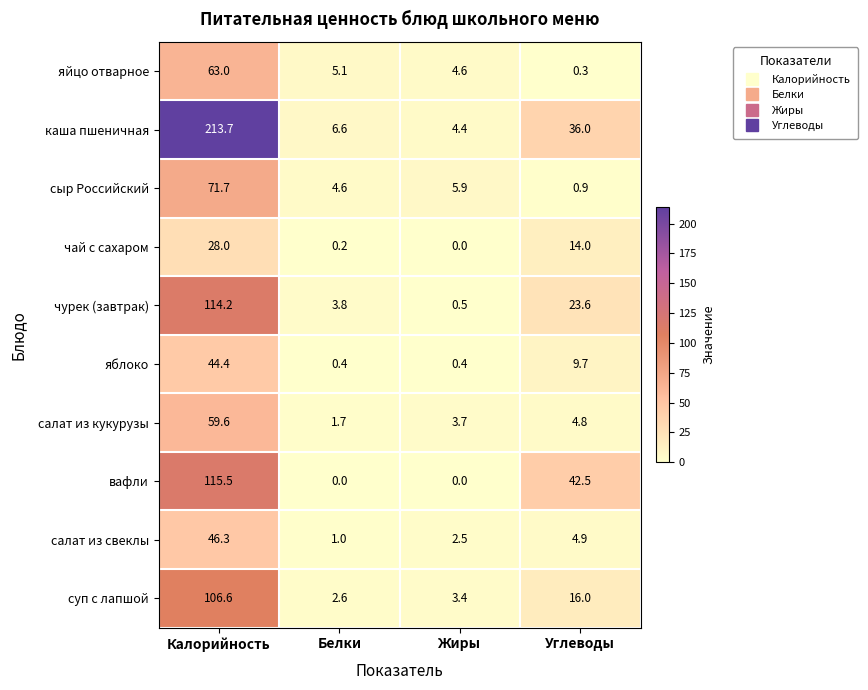

How many data points in чурек (завтрак) are less than 23?

2